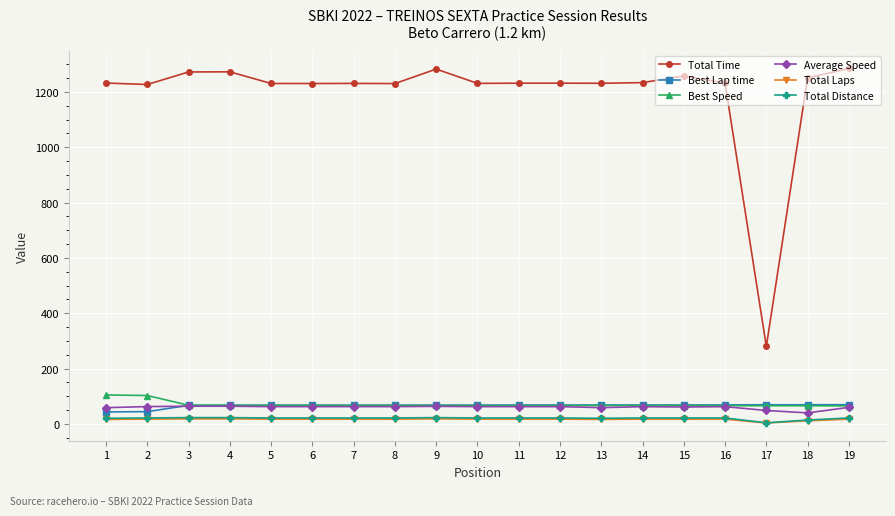

Is it true that Best Lap time equals 67.6 at 10?

True